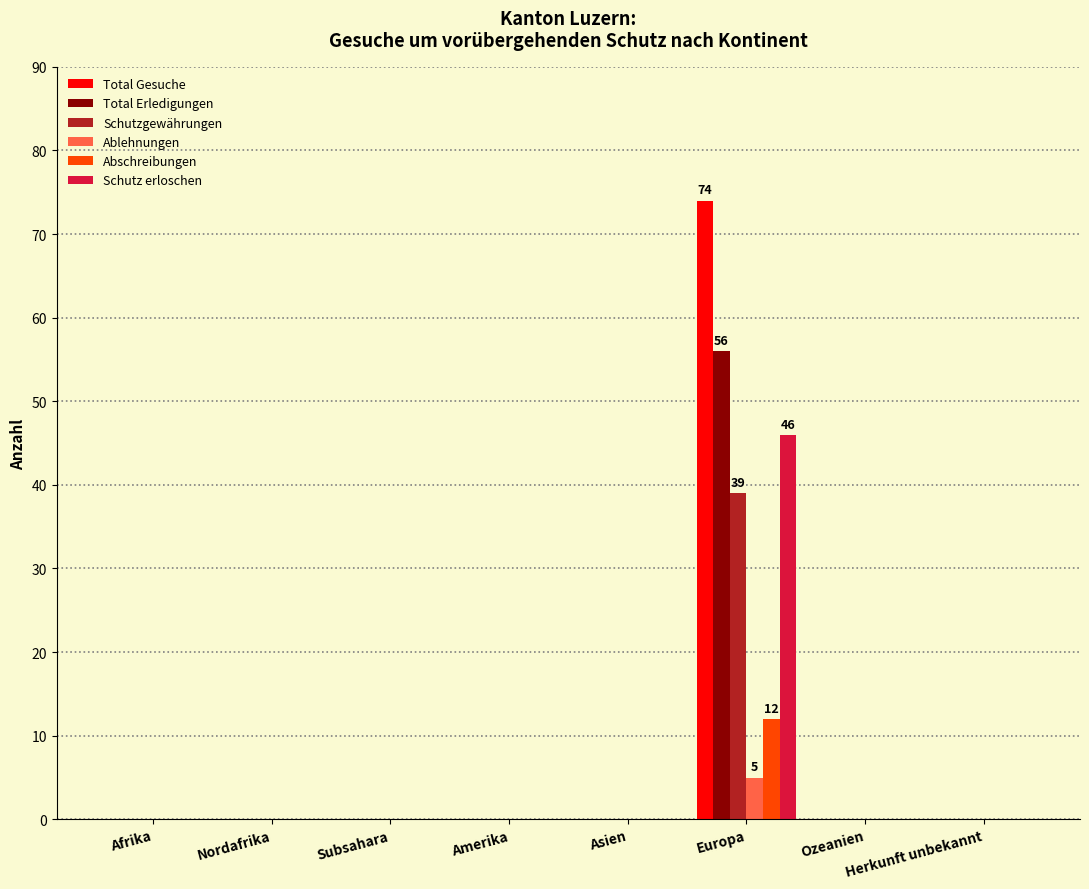

At which category is the sum across all series the highest?

Europa